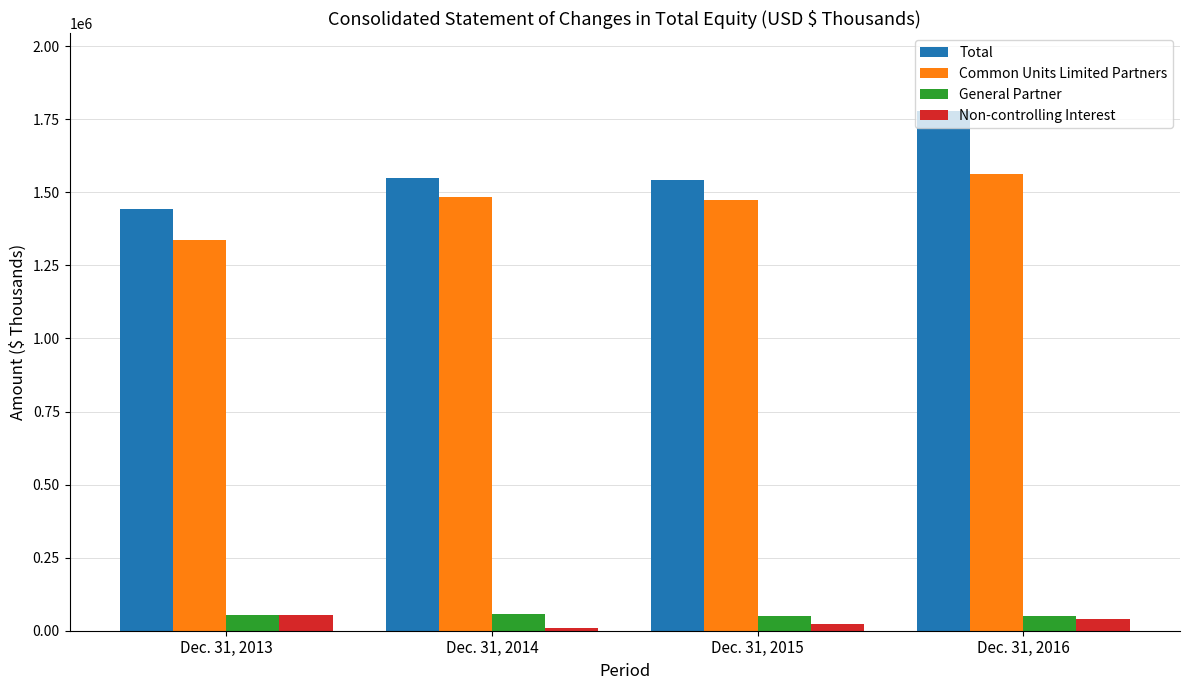

What value does the Common Units Limited Partners series have at Dec. 31, 2015, to the nearest 50?

1472350